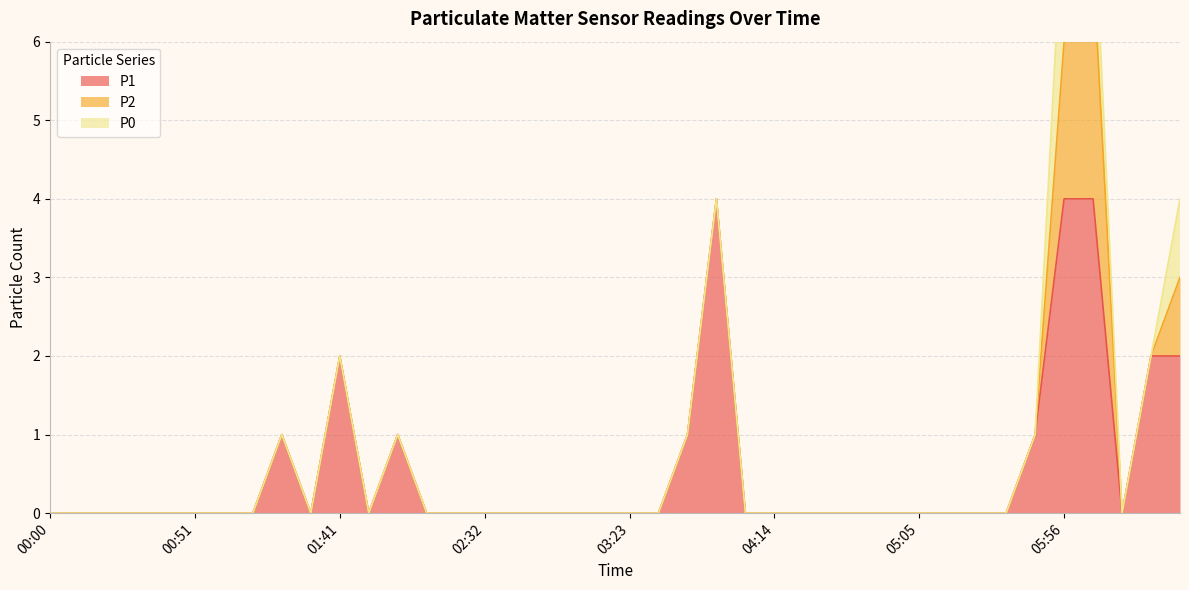

Between 02:12 and 00:10, which is larger?

02:12